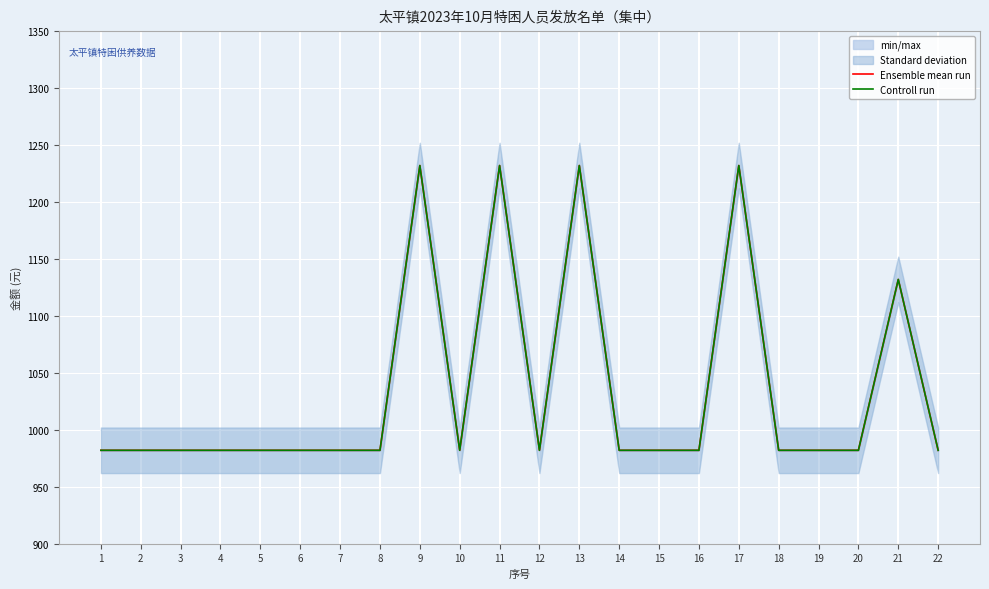

What is the approximate value of Ensemble mean run at 12, to the nearest 5?

980